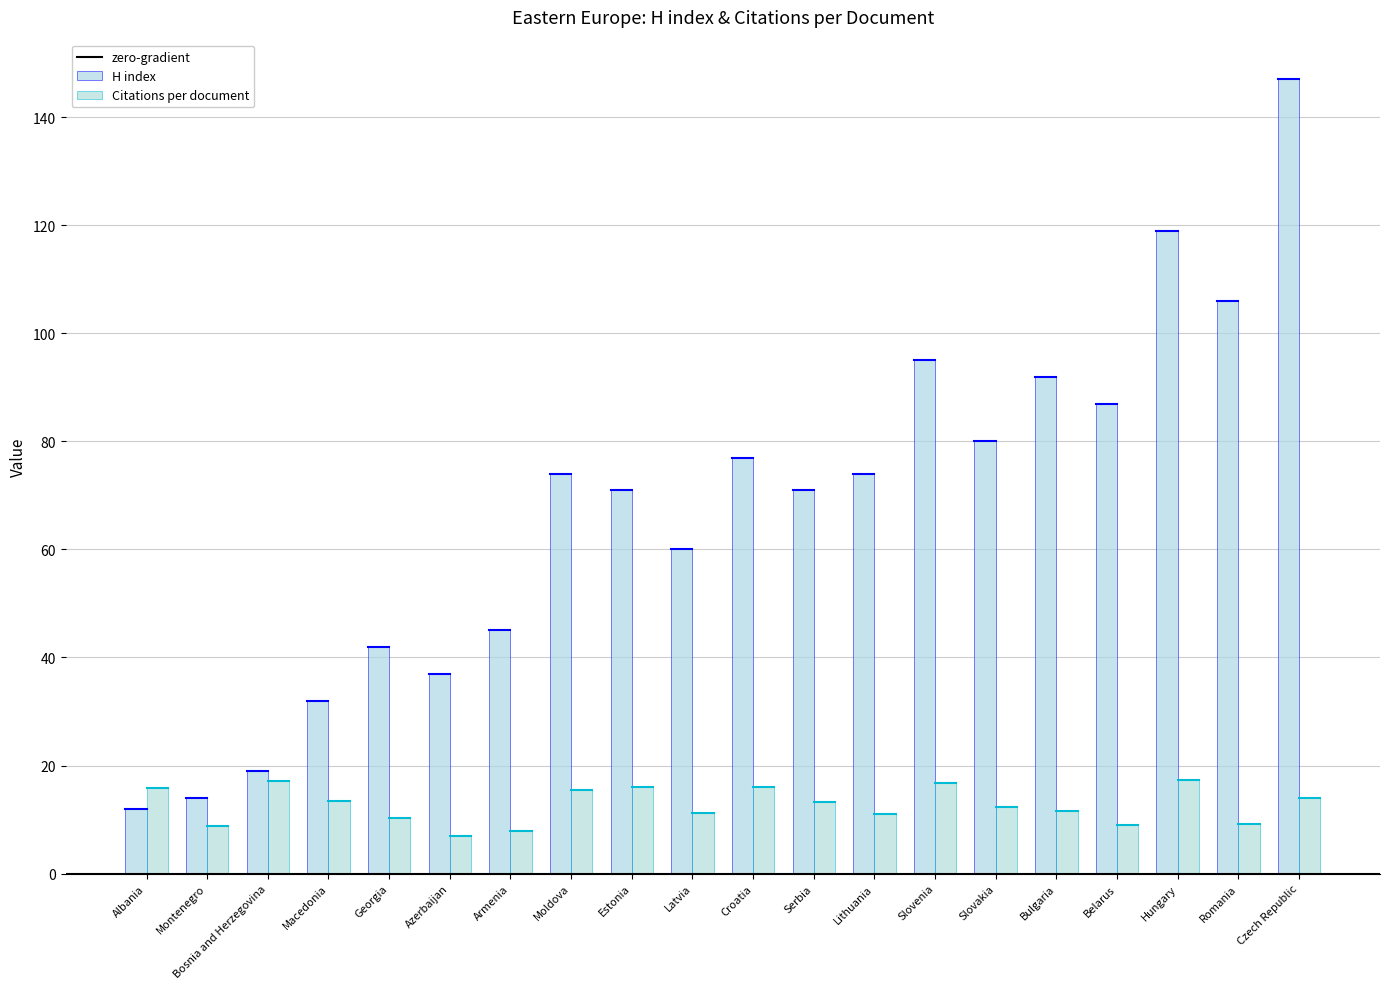

Between Montenegro and Georgia, which series saw the biggest shift?

H index